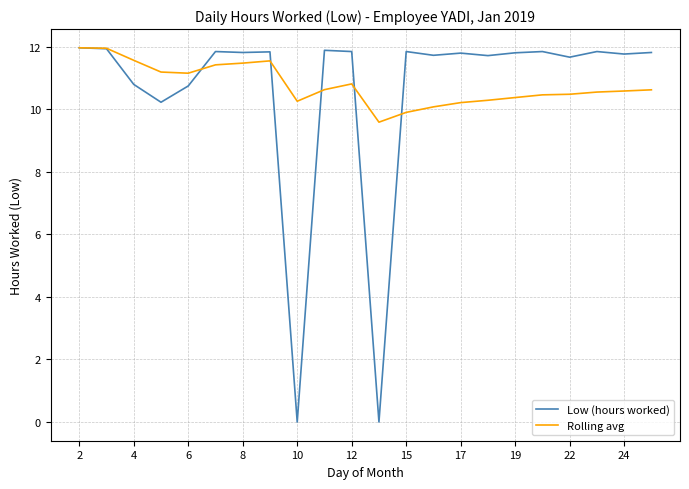

What is the maximum value shown in the chart?

12.0